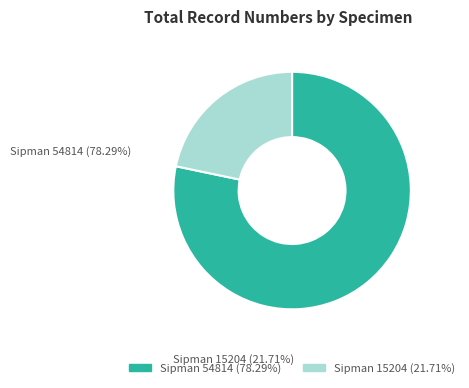

Combined, do Sipman 54814 and Sipman 15204 account for over 50%?

Yes